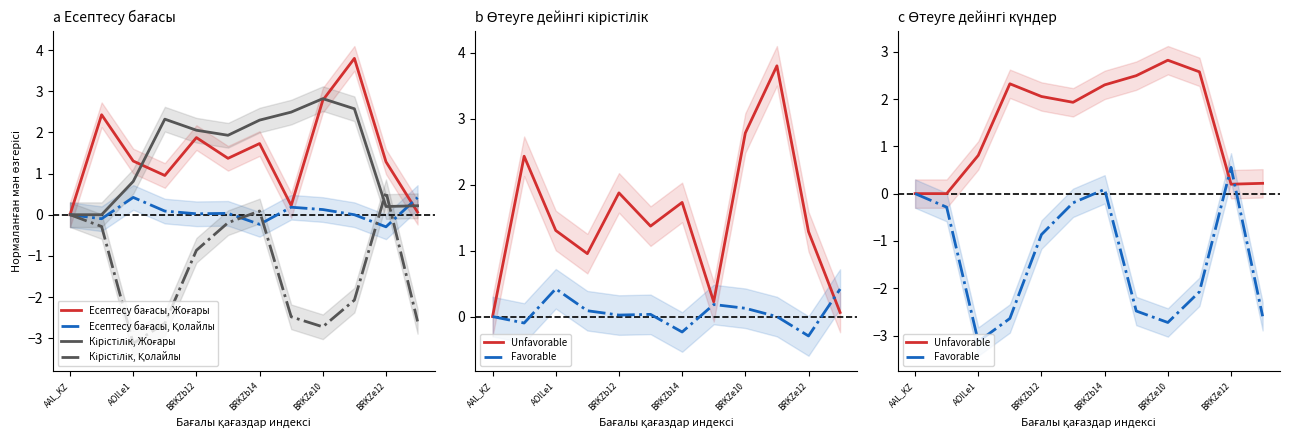

The Кірістілік, Жоғары series shows 3.8 at BRKZe10. True or false?

False